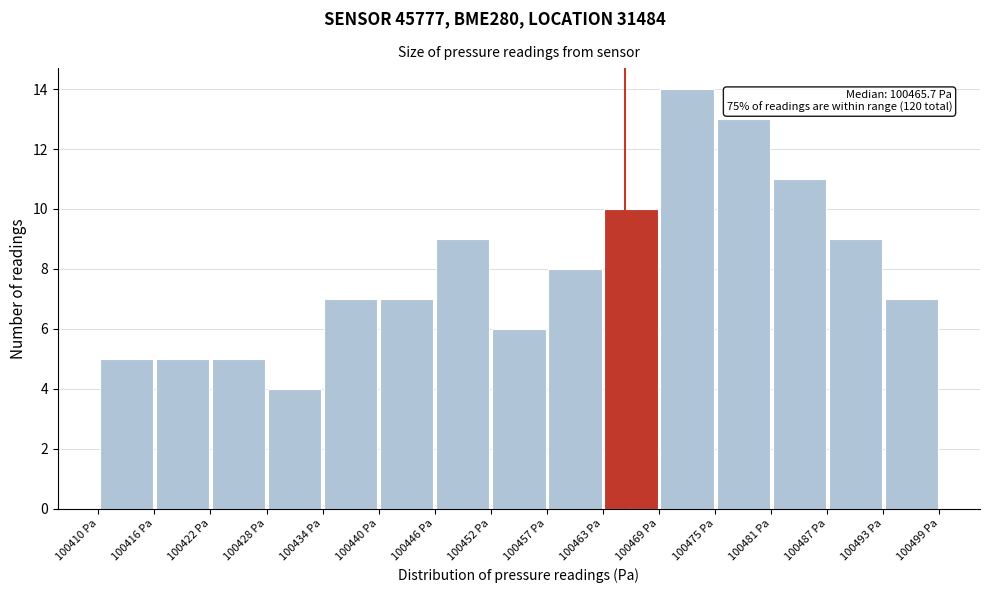

Over which range of the x-axis is the bar tallest?

100469 to 100475